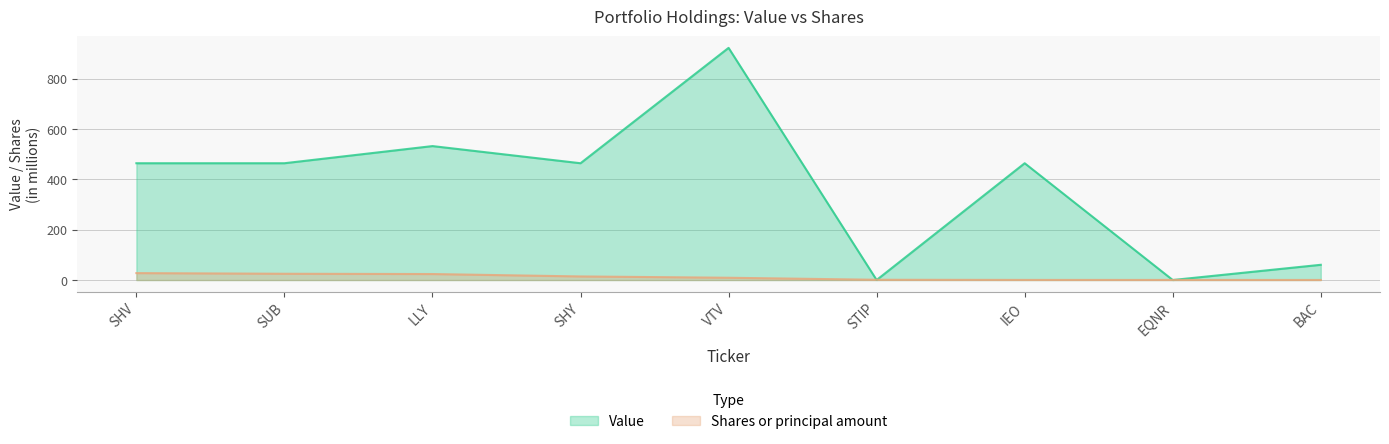

What position from the right is STIP?

4